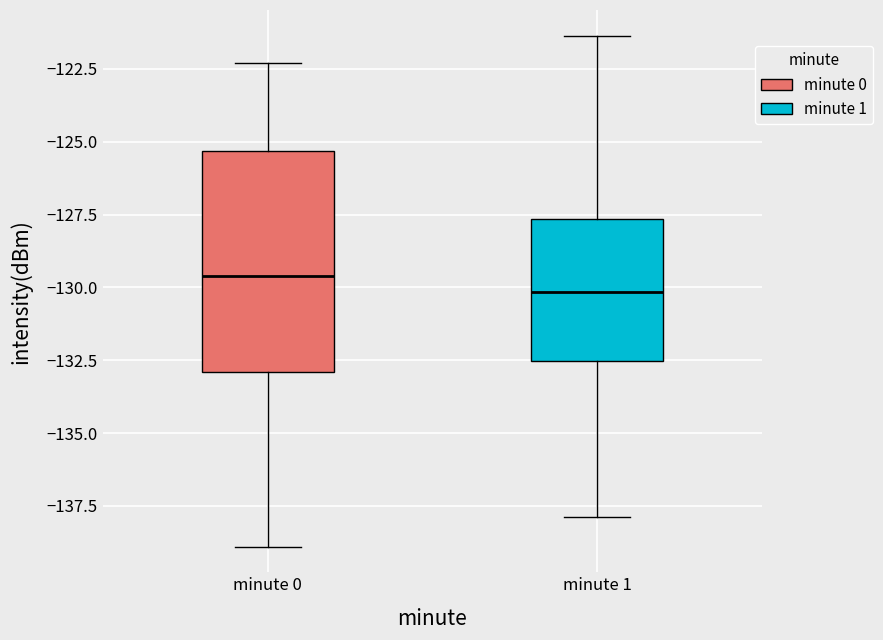

Where does the lower whisker of the box for minute 1 end on the y-axis? The values are not printed on the chart, so give them approximately, as read against the axis.

-138.0